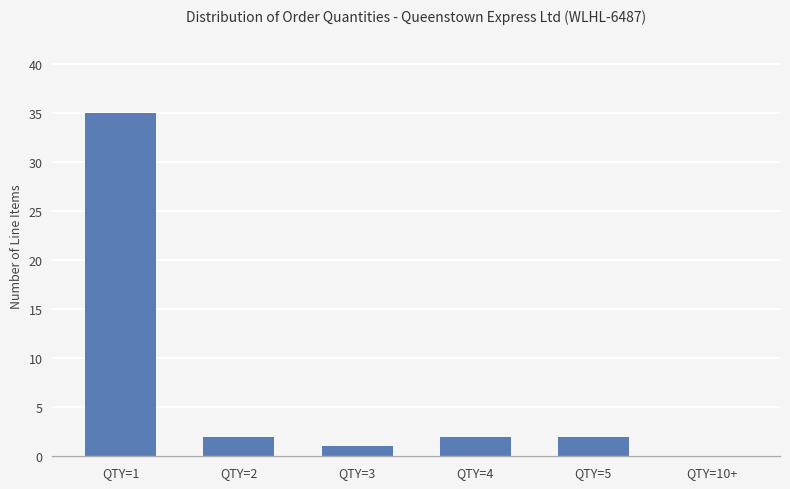

The chart shows a value of 2 at QTY=4. True or false?

True